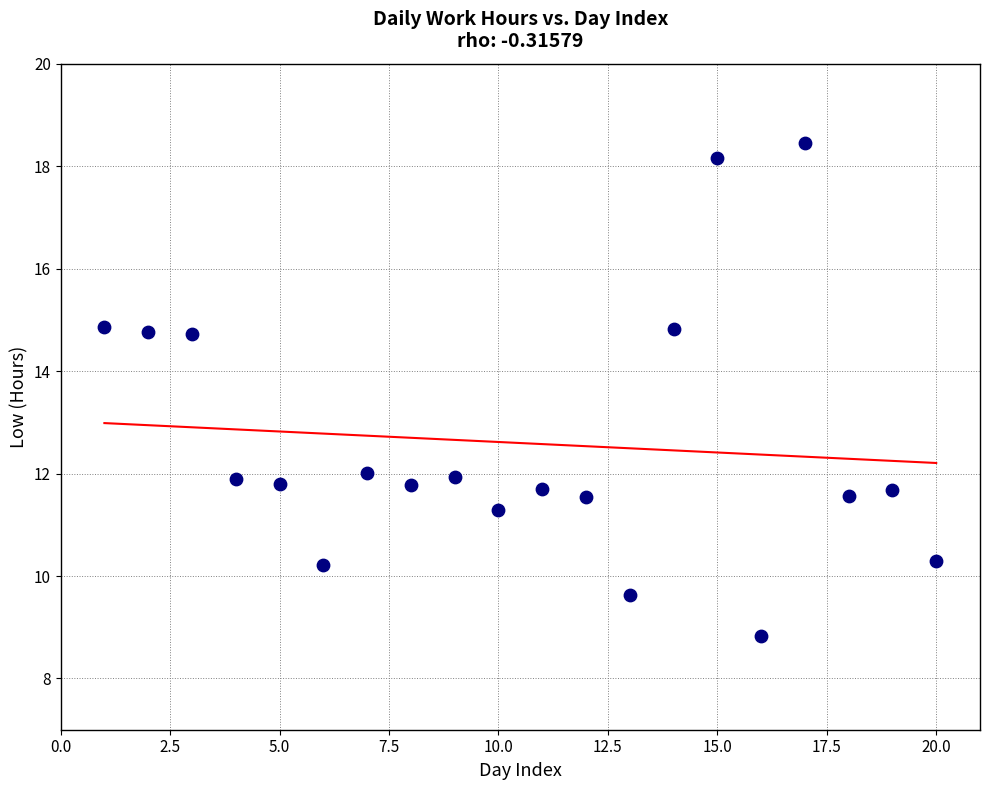

What is the range of X values (max minus min)?

19.0